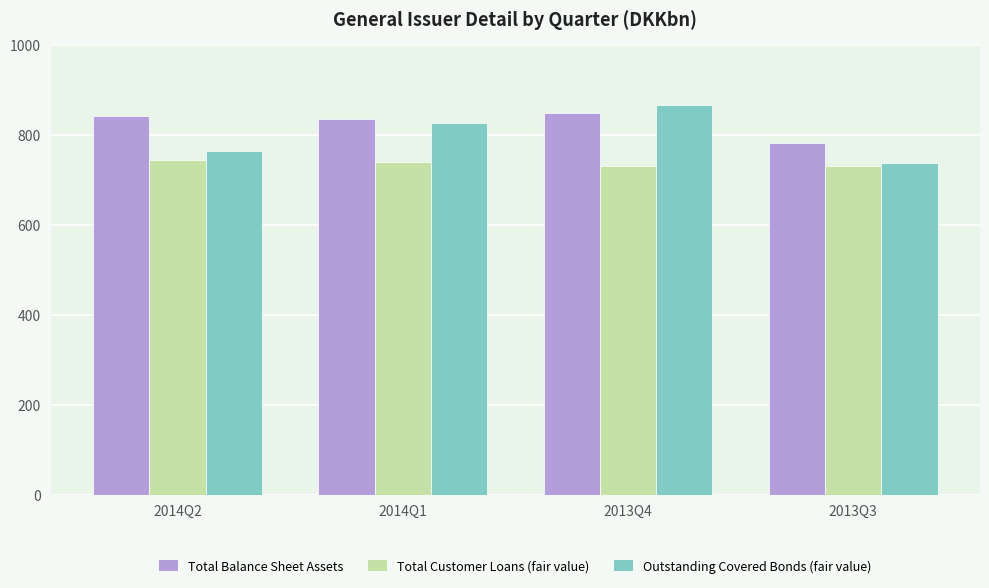

At which category is the sum across all series the highest?

2013Q4